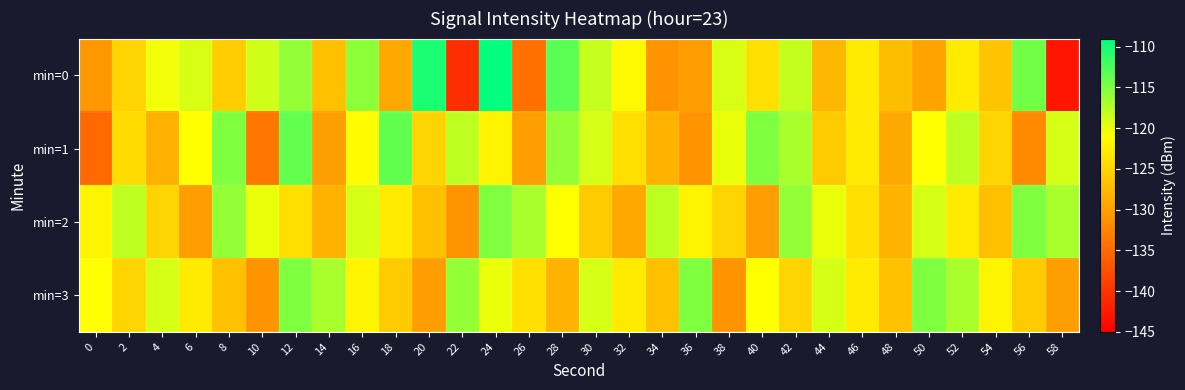

How many categories are shown in the chart?

30